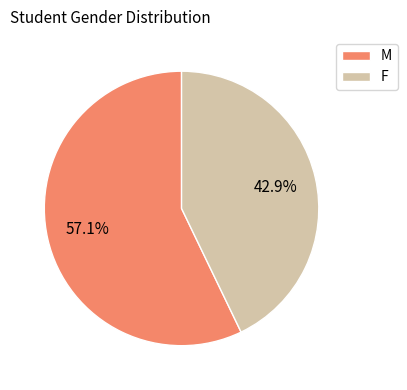

To the nearest percent, what is the difference between the largest and smallest slice percentages?

14%